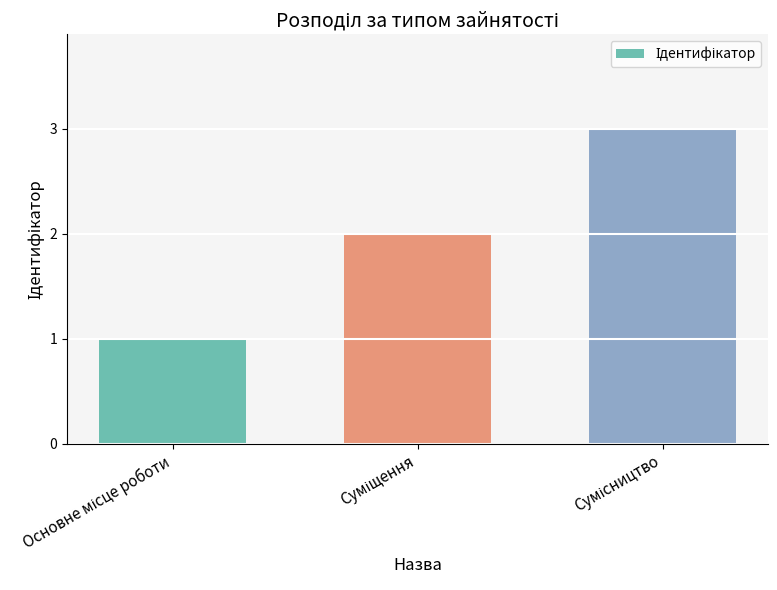

What is the sum of all values?

6